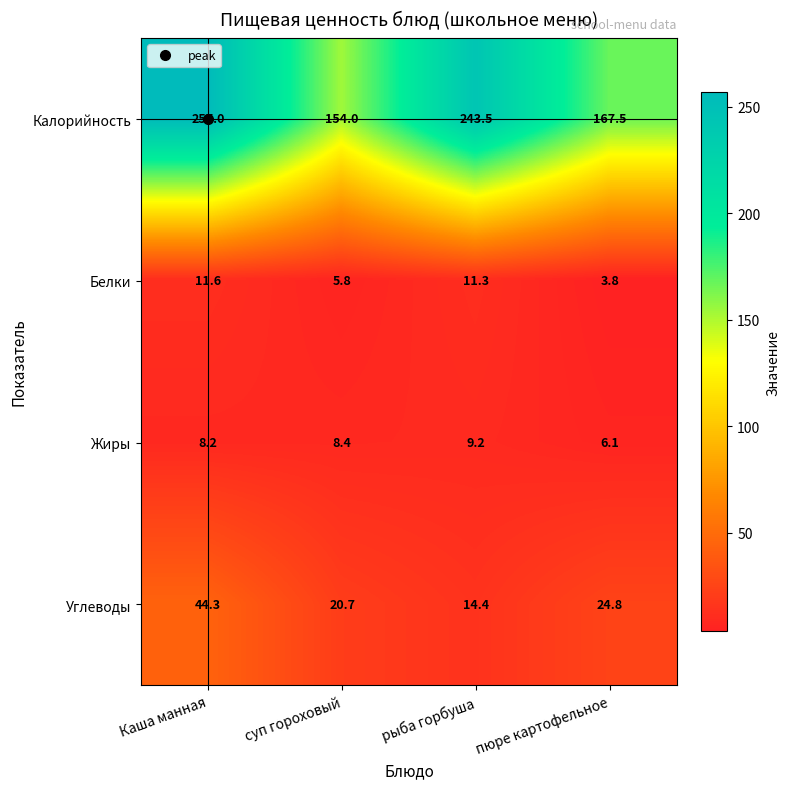

What is the difference between the maximum and minimum values in the Углеводы series?

29.9